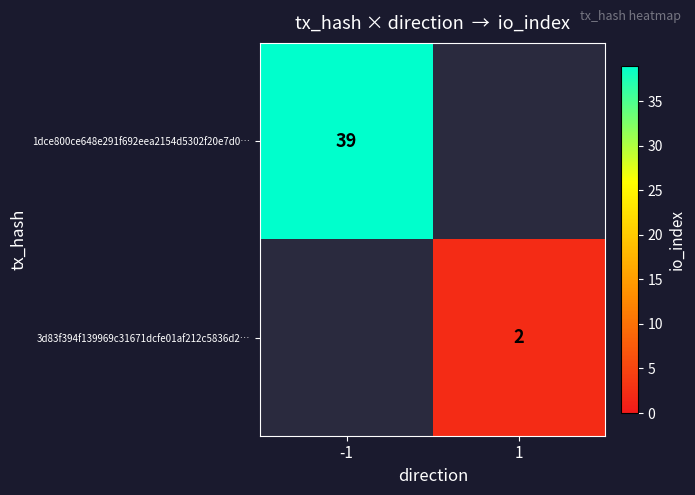

The 1dce800ce648e291f692eea2154d5302f20e7d0… series shows 17.5 at -1. True or false?

False